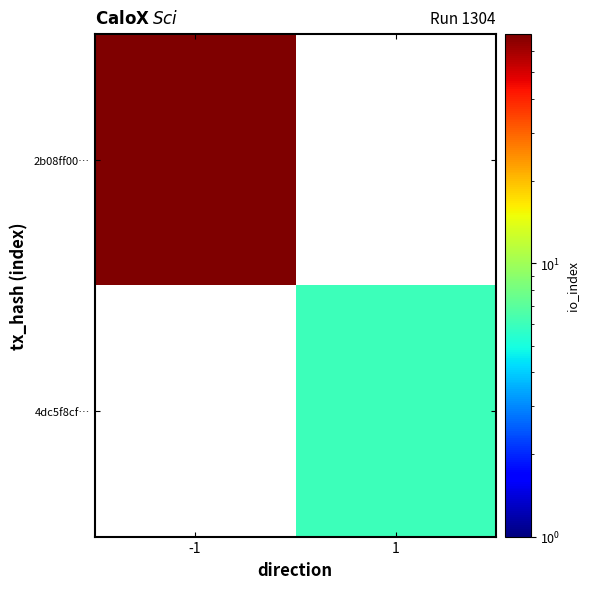

List the series in order of their peak value, highest first.

2b08ff00…, 4dc5f8cf…